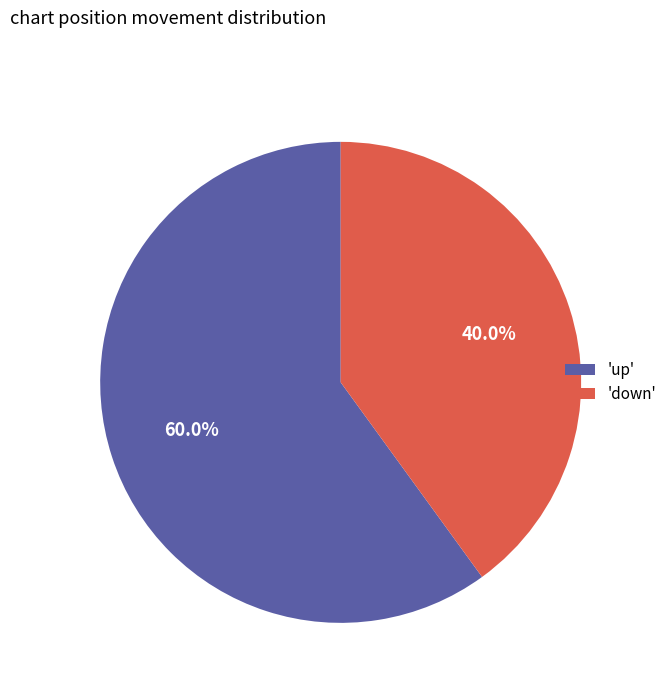

Which category has the smallest portion of the pie?

'down'